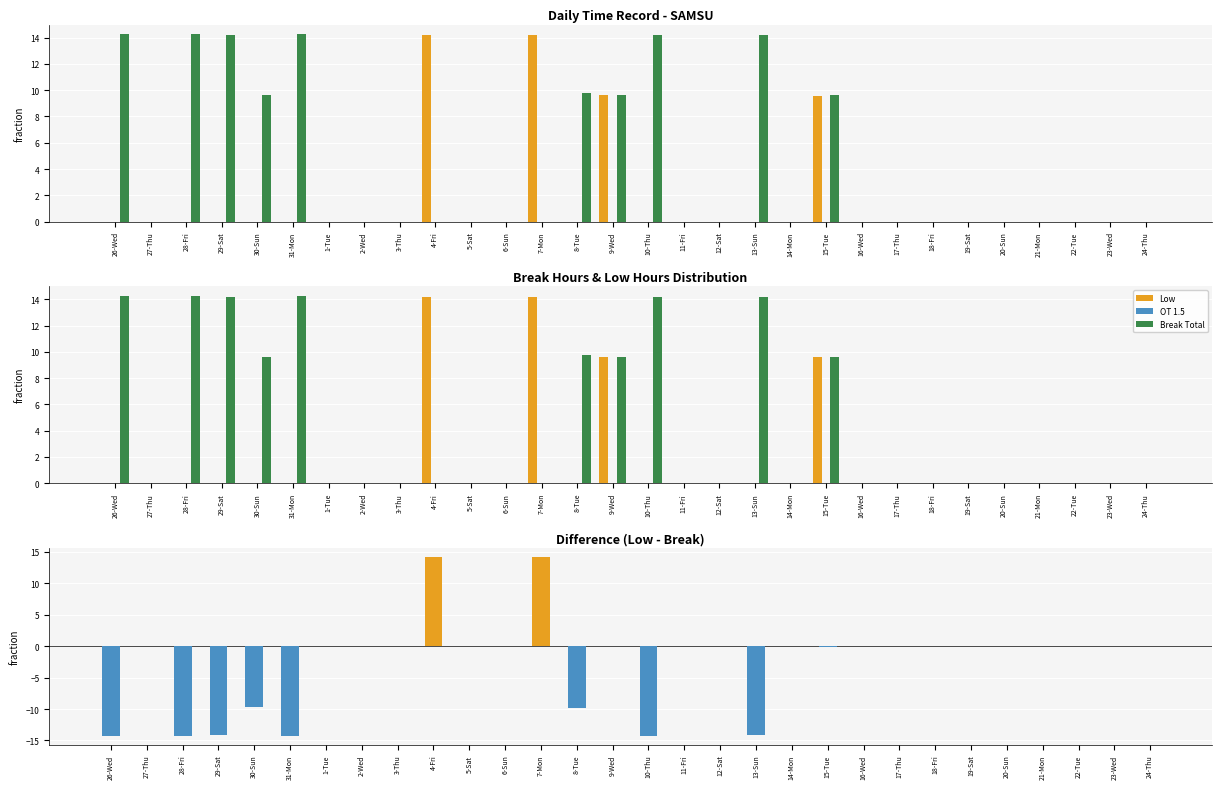

What is the difference between the second highest and second lowest values in the Low series?

14.2